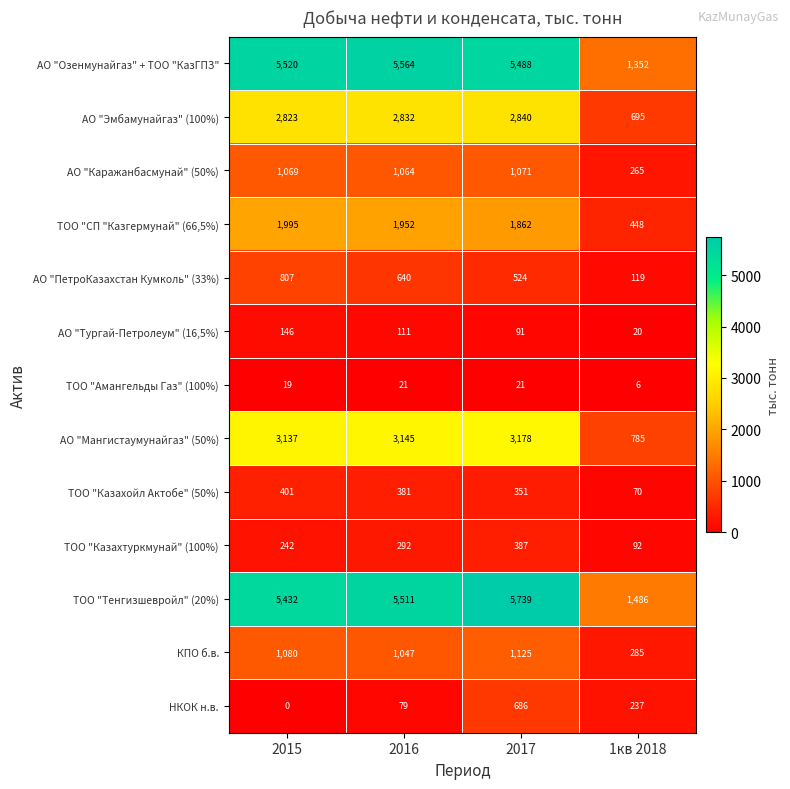

How many series are shown in this chart?

13